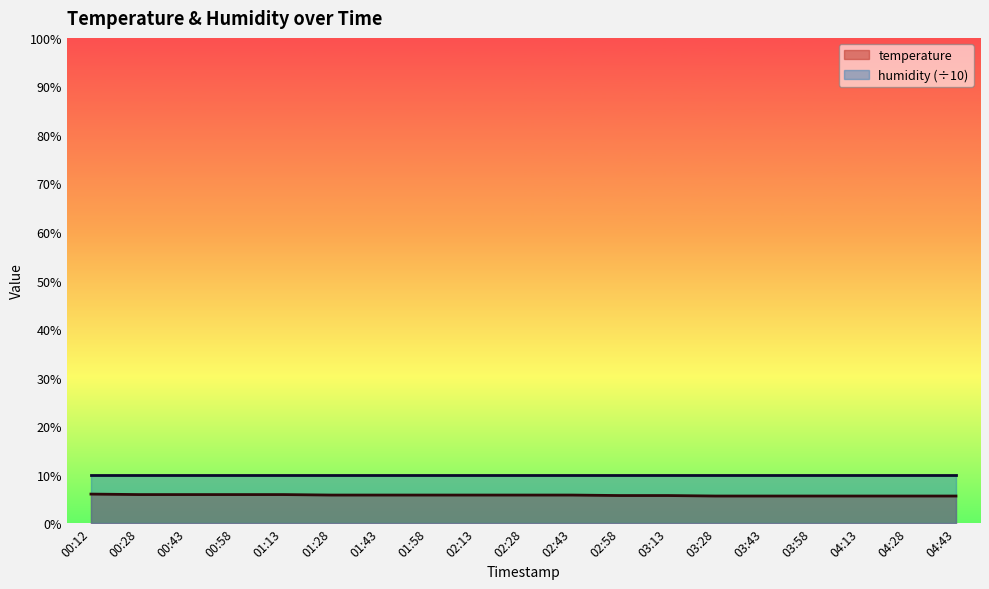

What is the minimum value shown in the chart?

5.6